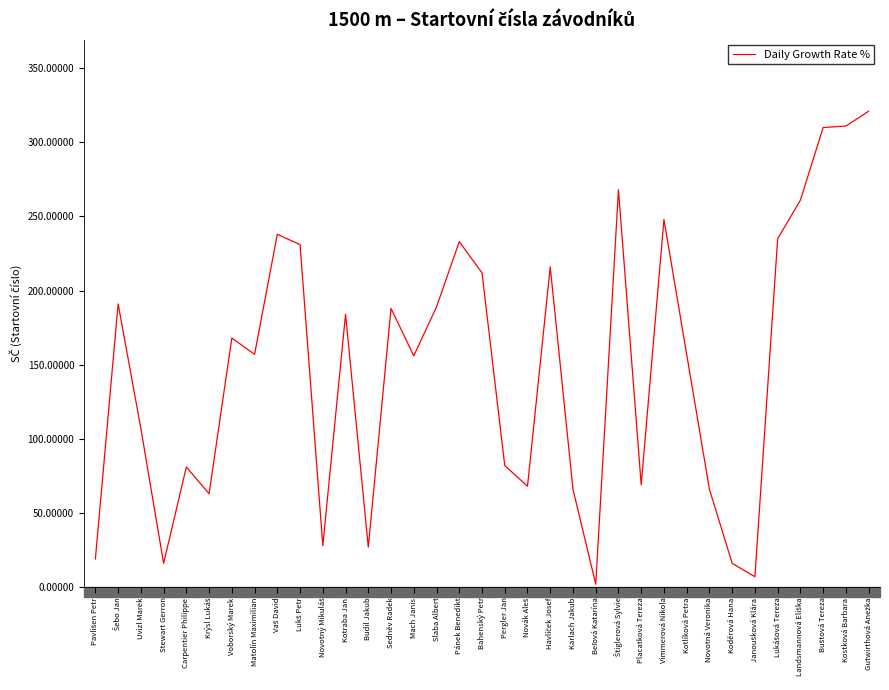

The chart shows a value of 16 at Stewart Gerron. True or false?

True